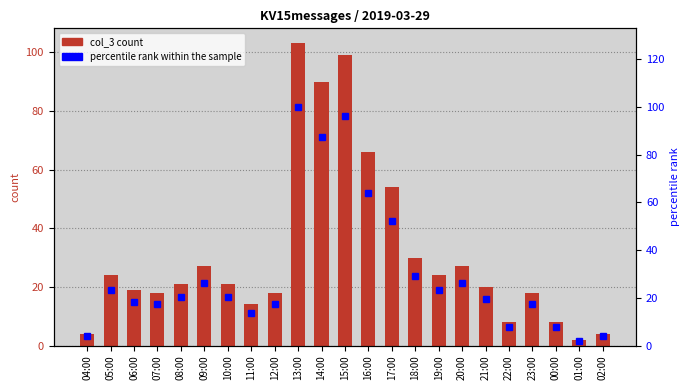

What is the approximate value of col_3 at 14:00?

90.0